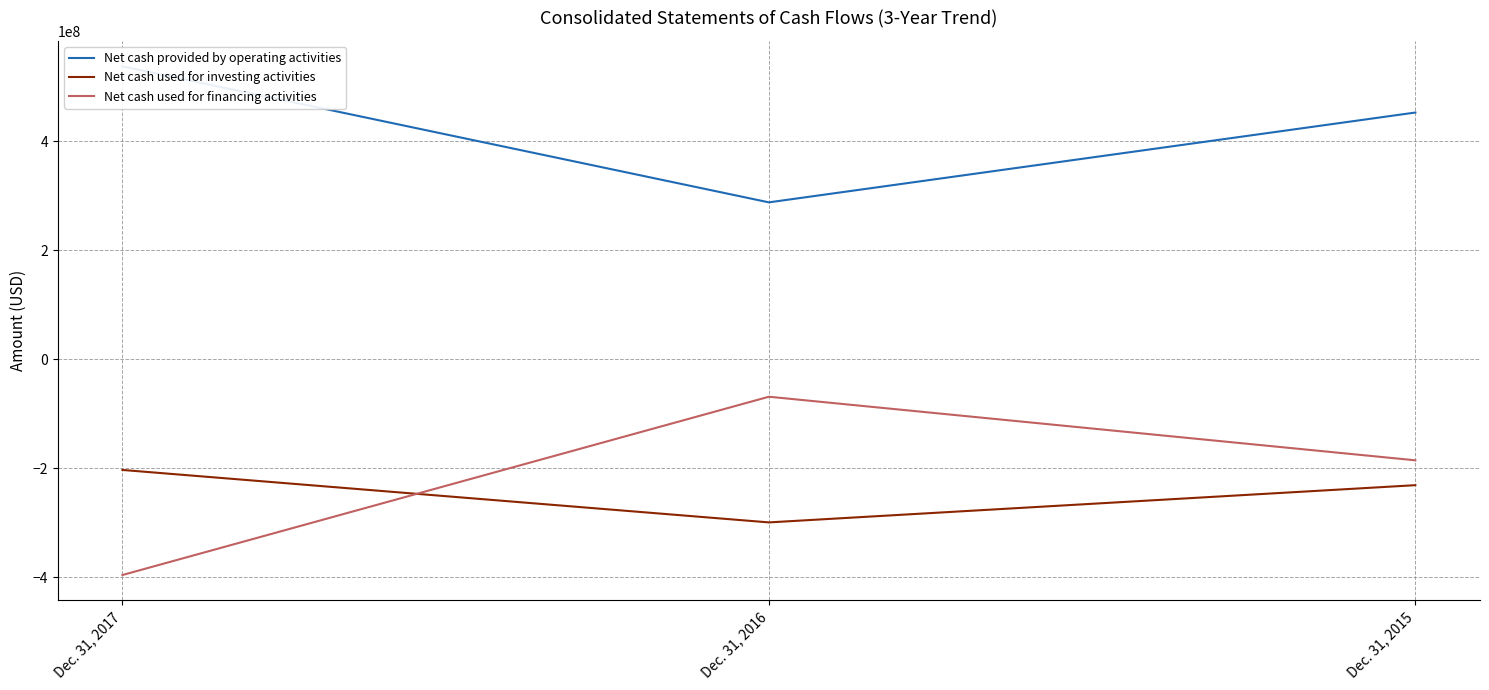

What is the difference between the maximum and minimum values in the Net cash provided by operating activities series?

249631000